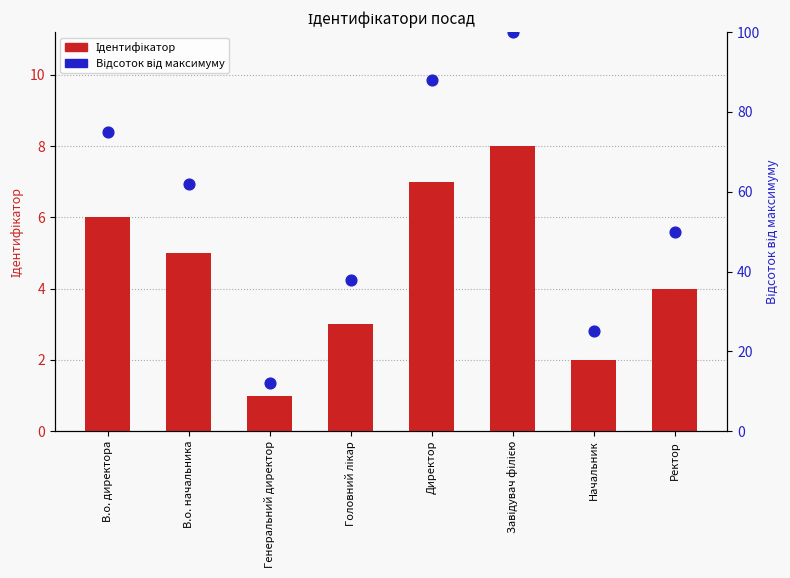

At how many categories does at least one series exceed 31?

6